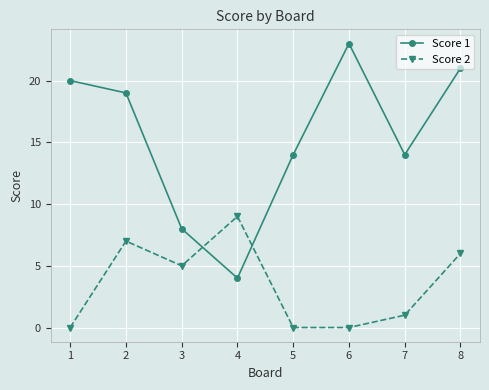

How many times do Score 1 and Score 2 cross each other?

2